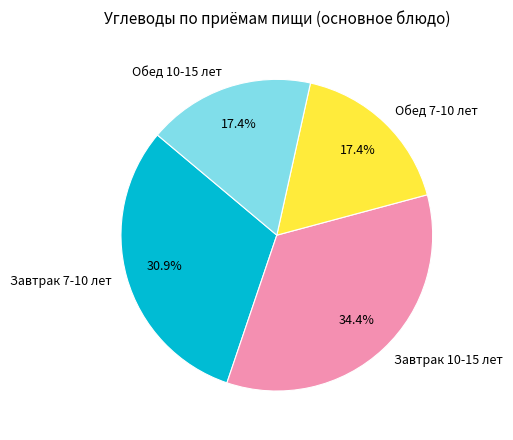

To the nearest percent, what is the average slice percentage?

25%